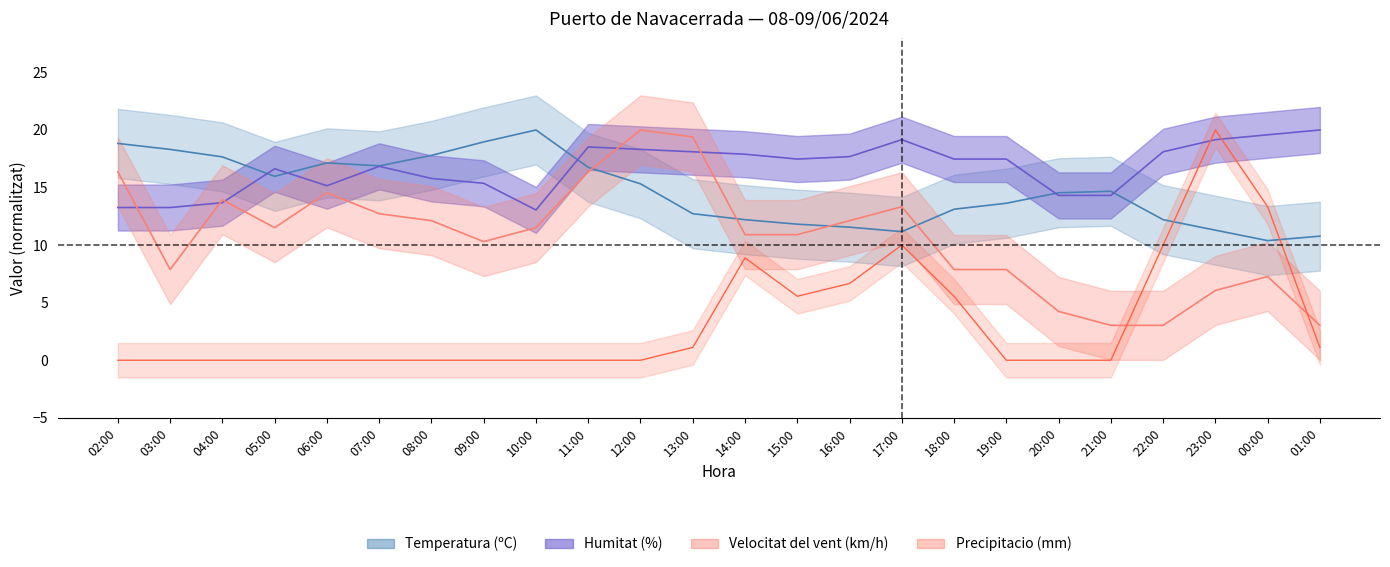

At which category does Precipitacio (mm) reach its first local valley?

15:00